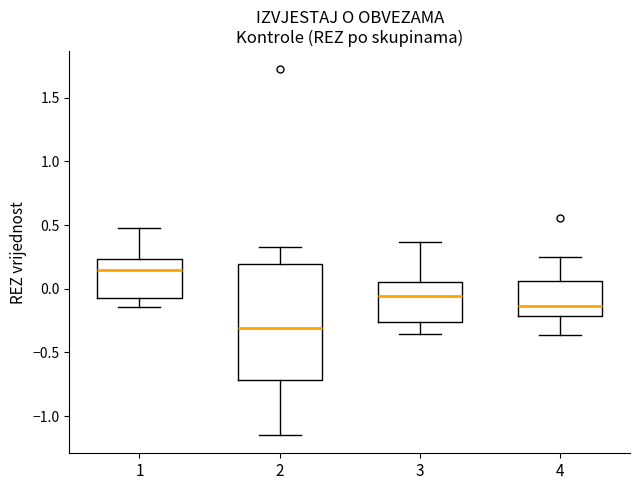

Reading left to right, read every box against the y-axis: the position of its median line, the range the box covers, and the ends of its whiskers. The values are not printed on the chart, so give them approximately, as read against the axis.

1: median 0.15, box -0.05 to 0.25, whiskers -0.15 to 0.45
2: median -0.30, box -0.70 to 0.20, whiskers -1.15 to 0.35
3: median -0.05, box -0.25 to 0.05, whiskers -0.35 to 0.35
4: median -0.15, box -0.20 to 0.05, whiskers -0.35 to 0.25